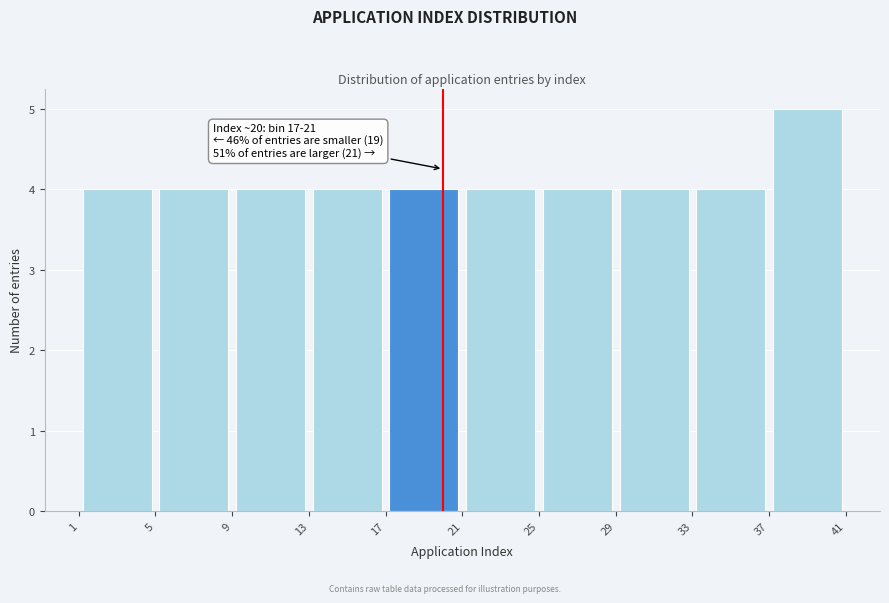

Which range on the x-axis has the tallest bar?

37 to 41